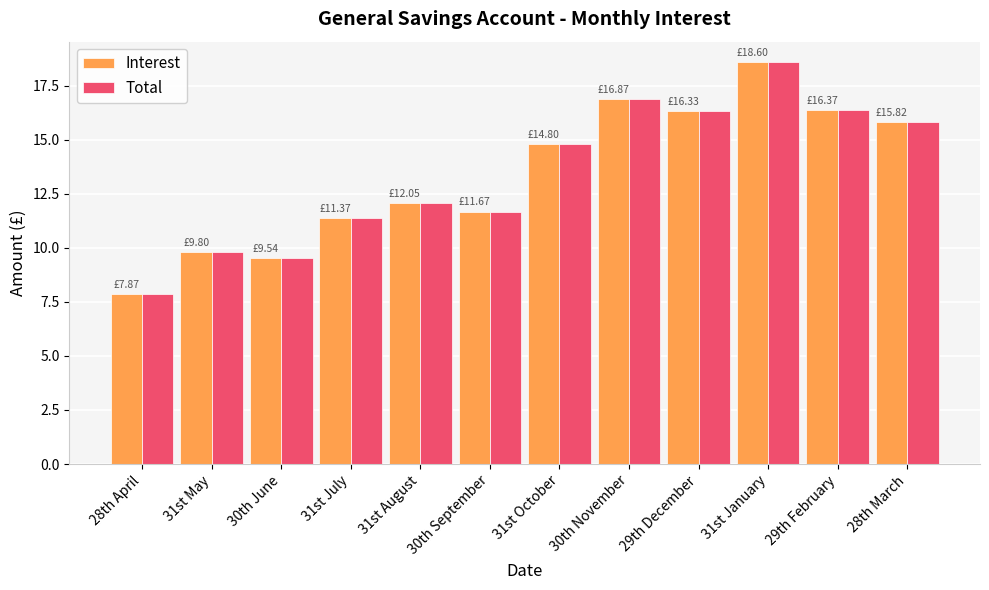

What is the label of the 10th bar from the right?

30th June